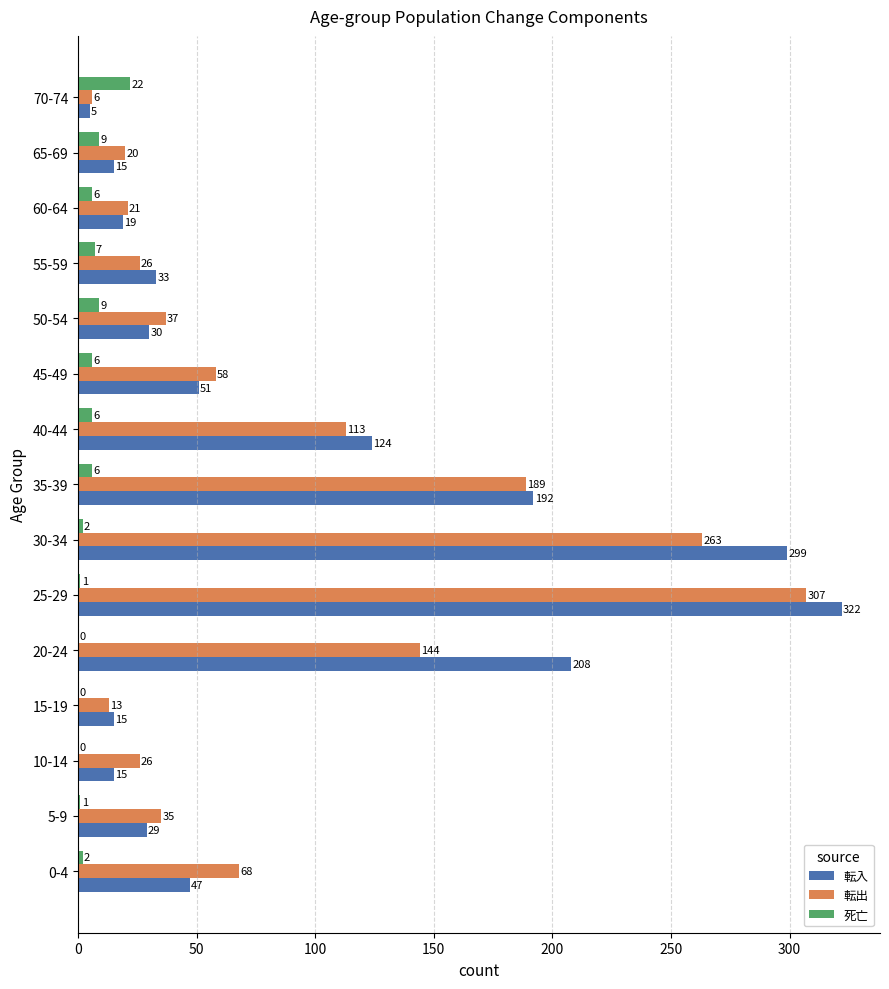

Is it true that 転入 equals 192 at 35-39?

True